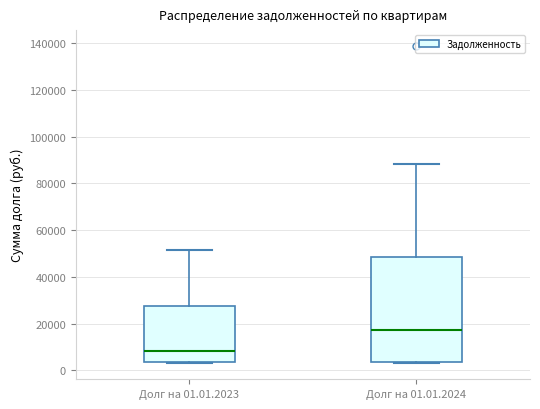

Which box is the tallest, from its lower edge to its upper edge?

Долг на 01.01.2024